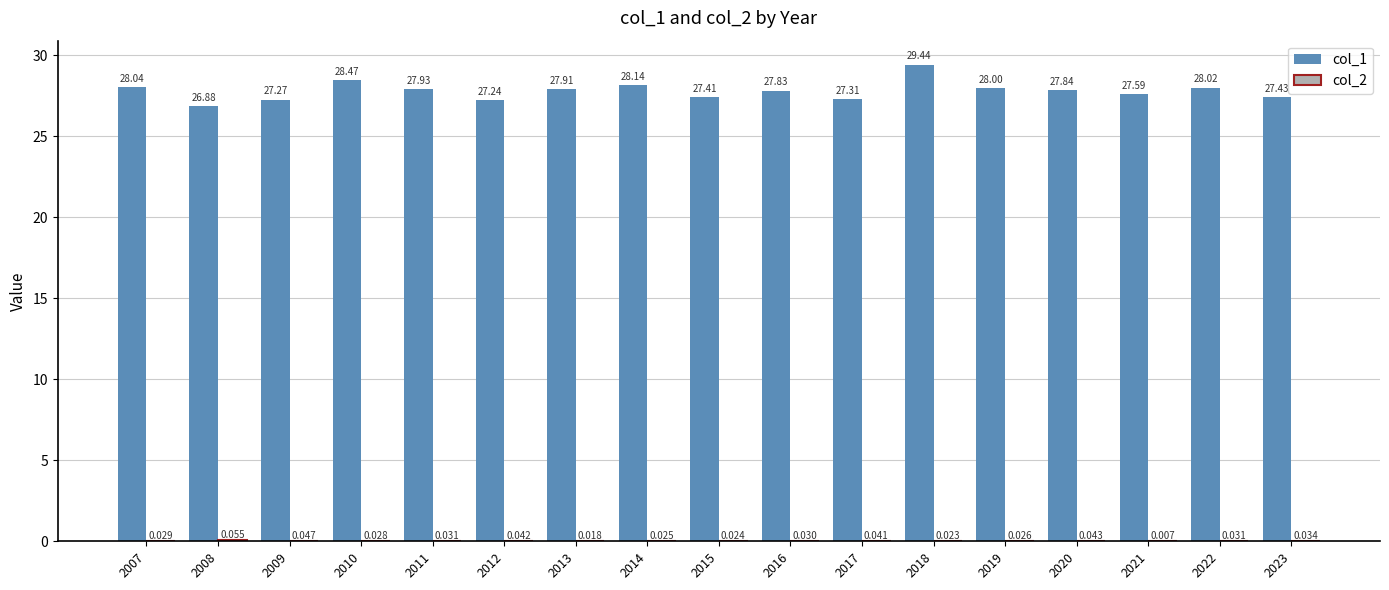

What is the sum of all col_2 values?

0.5